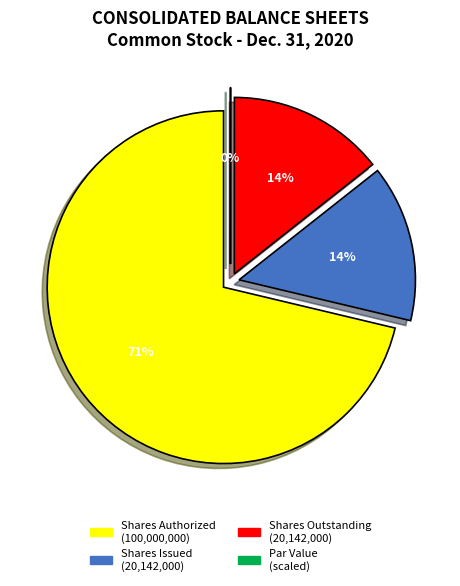

To the nearest percent, what is the average slice percentage?

25%